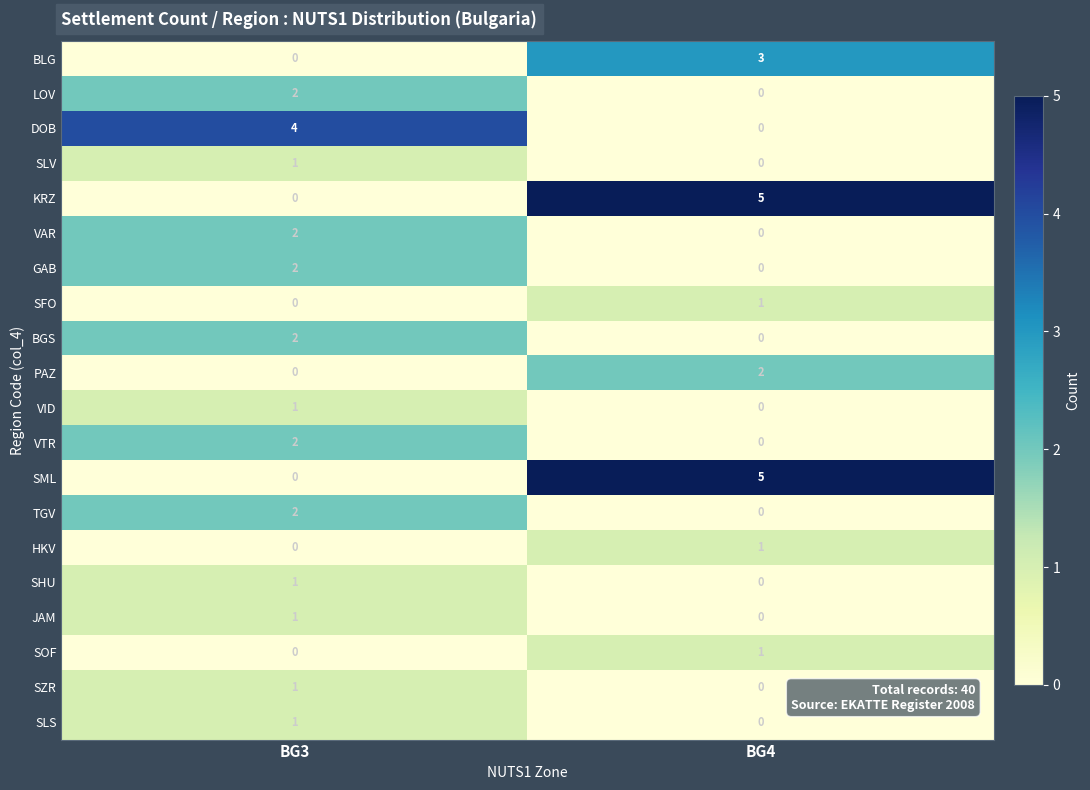

The TGV series shows 2 at BG3. True or false?

True